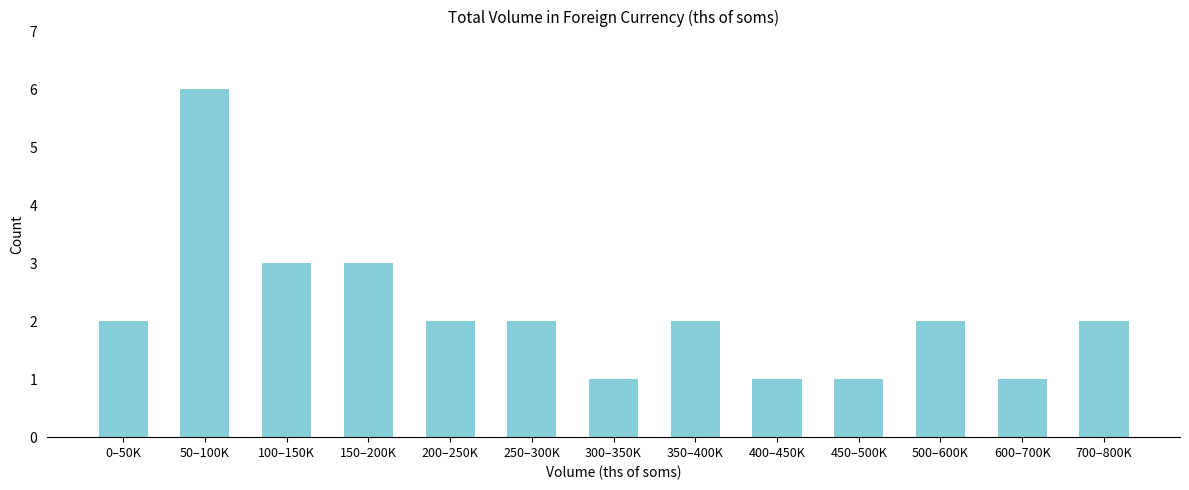

Reading left to right, transcribe all the data shown in this chart.

2	6	3	3	2	2	1	2	1	1	2	1	2